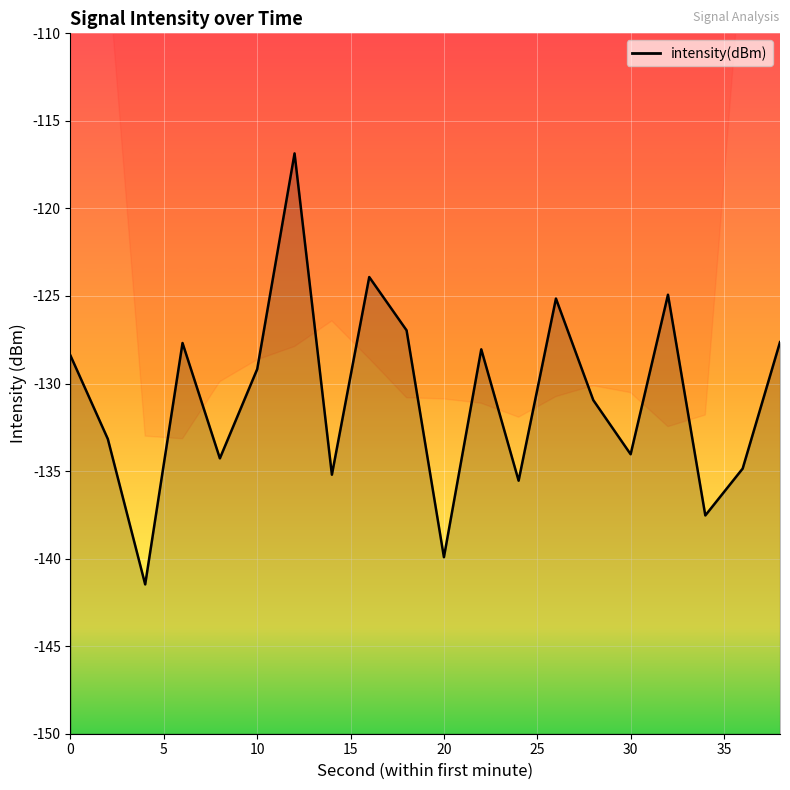

What is the smallest value displayed?

-141.5